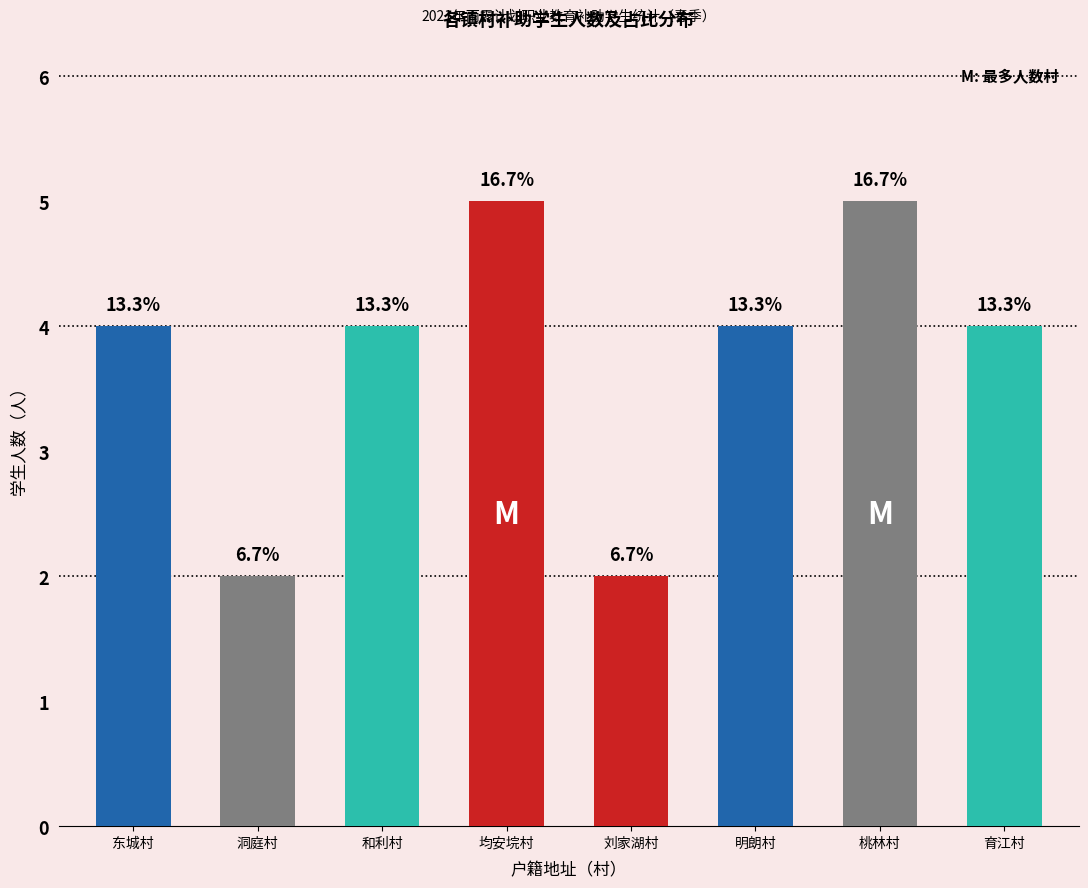

Which label corresponds to the smallest value in the chart?

洞庭村